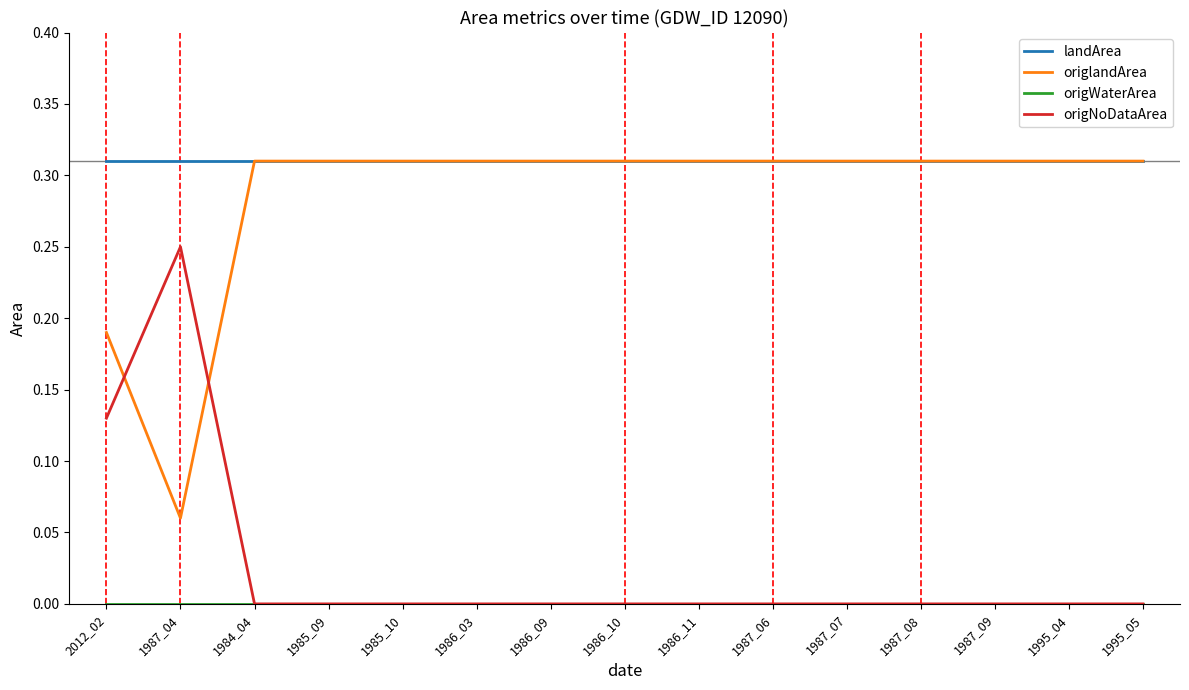

What position from the left is 1985_10?

5